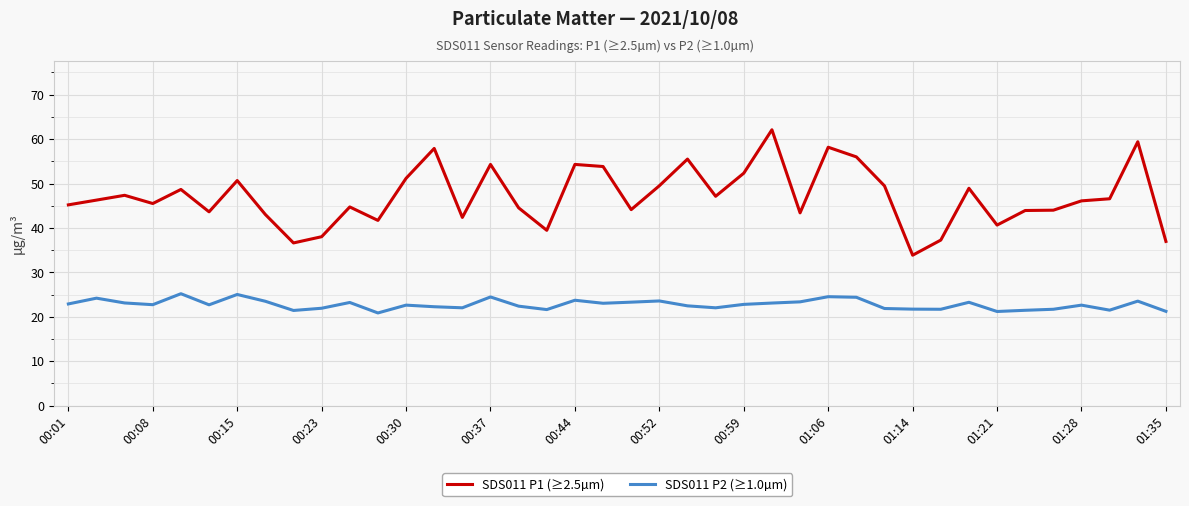

What is the minimum value shown in the chart?

20.9